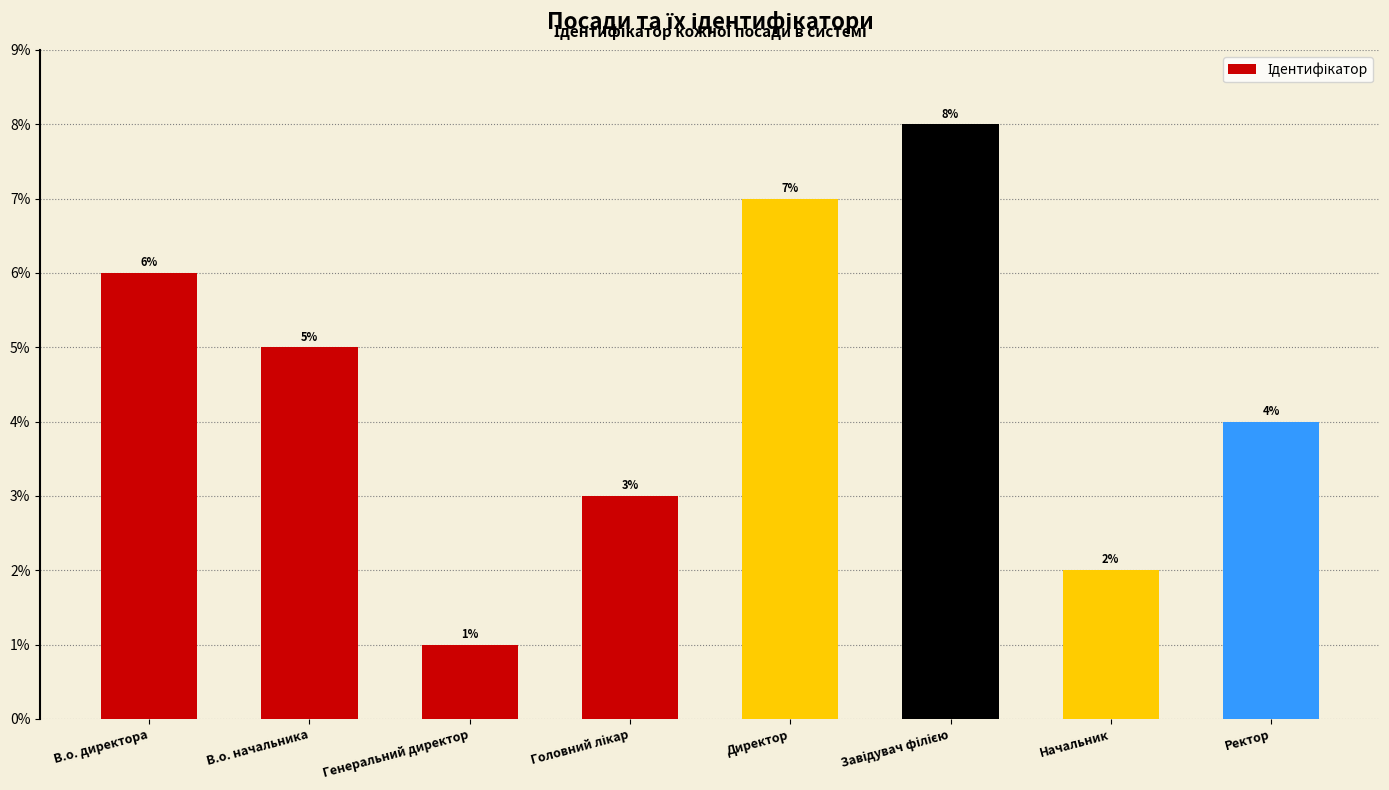

Are the bars horizontal?

No